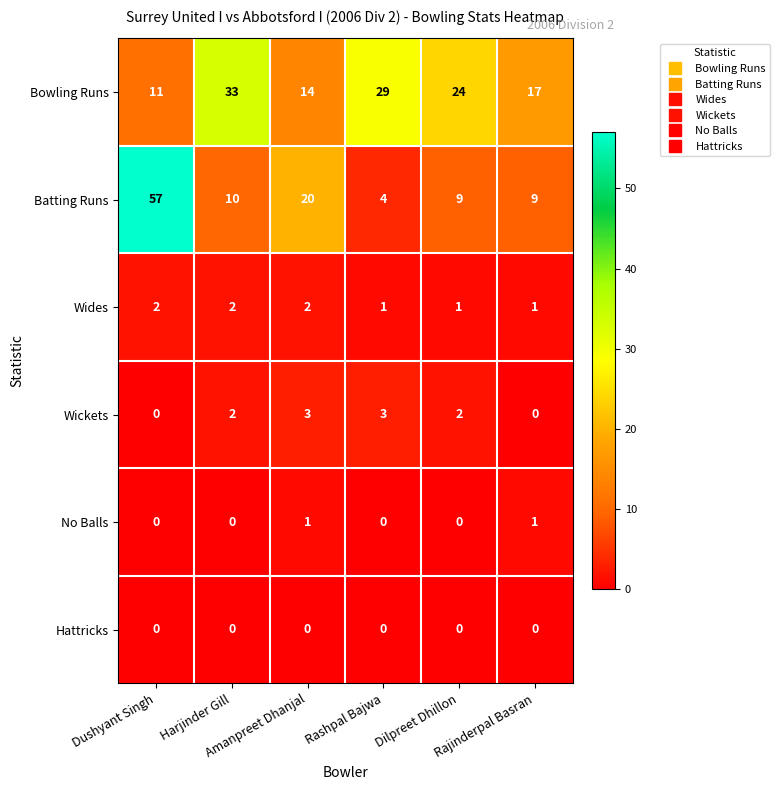

At how many categories does at least one series exceed 28?

3